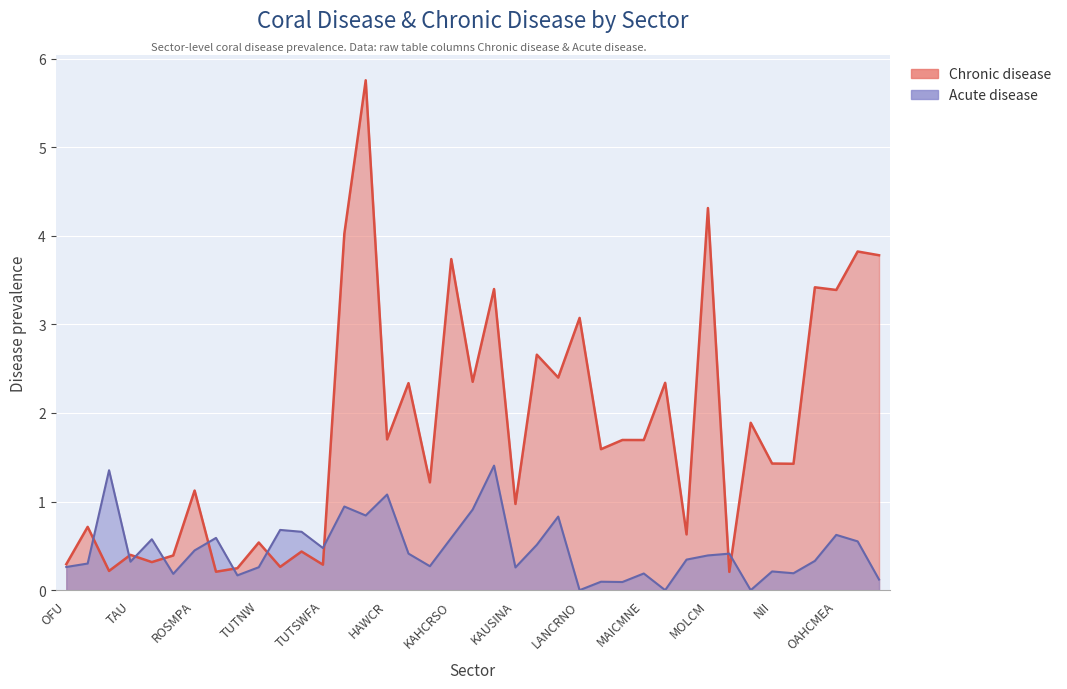

What is the highest value of the Acute disease series?

1.4